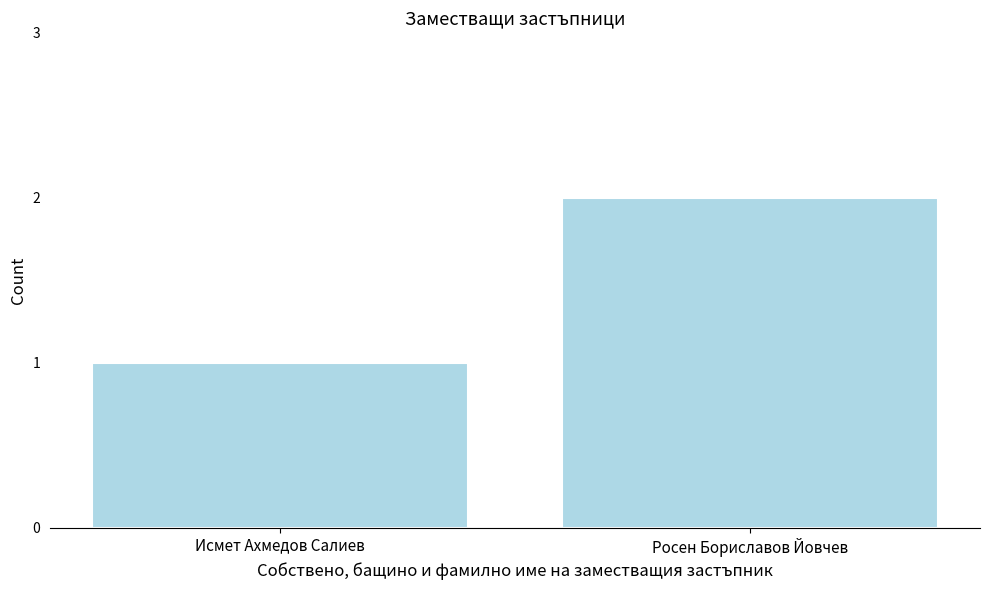

Reading left to right, transcribe all the data shown in this chart.

Исмет Ахмедов Салиев=1	Росен Бориславов Йовчев=2